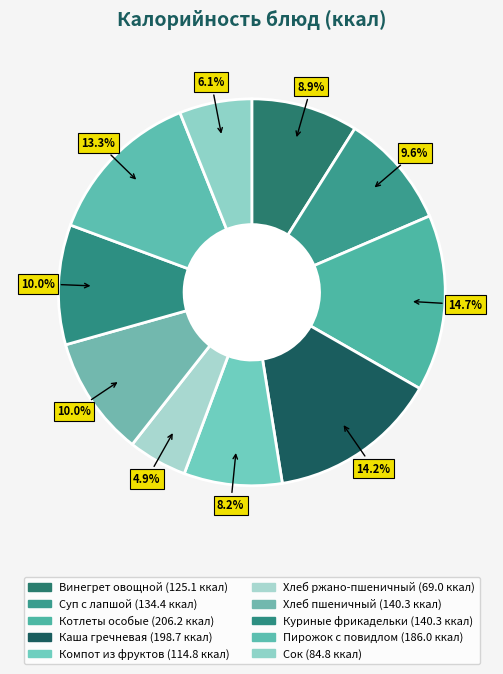

Rank the categories by value from lowest to highest.

Хлеб ржано-пшеничный, Сок, Компот из фруктов, Винегрет овощной, Суп с лапшой, Хлеб пшеничный, Куриные фрикадельки, Пирожок с повидлом, Каша гречневая, Котлеты особые